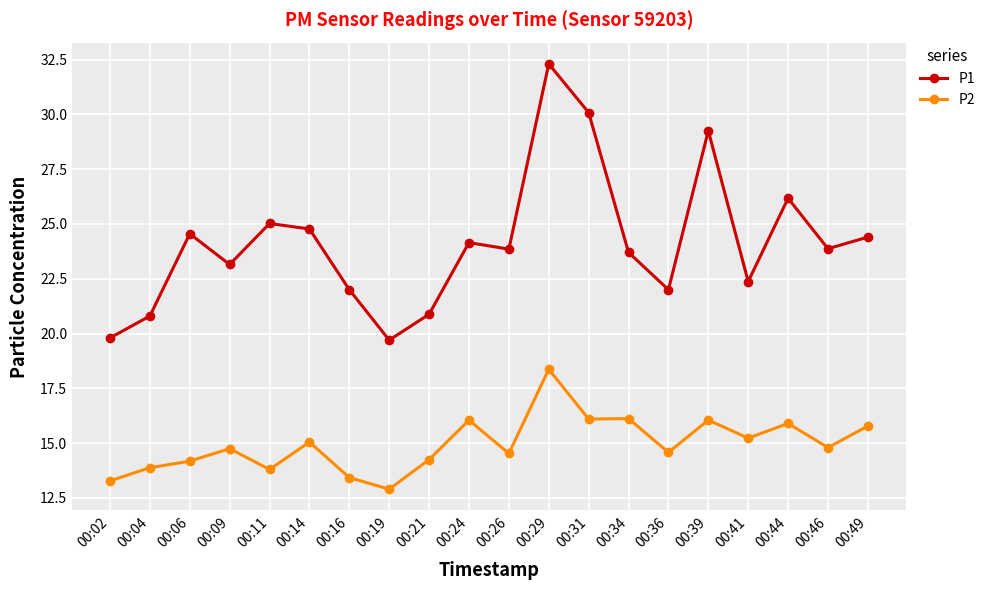

Does the chart have visible grid lines?

Yes